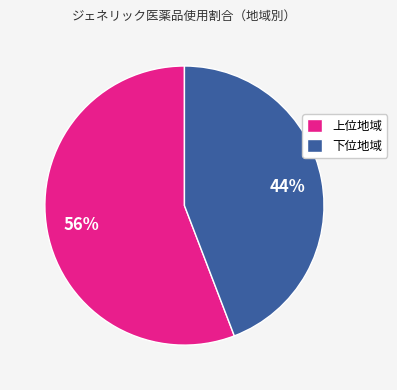

True or false: 下位地域 accounts for 32% of the total.

False